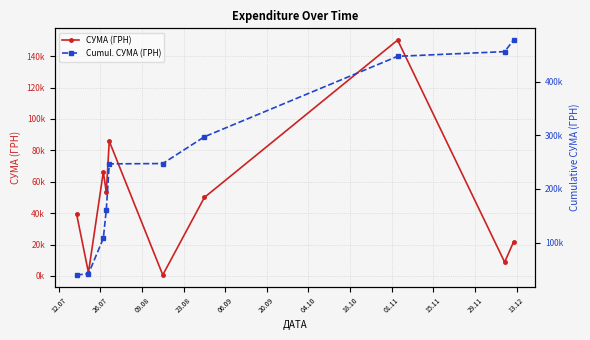

Reading right to left, what are all the values shown in this chart?

СУМА (ГРН): 21581.0	8760.0	150216.7	49993.0	609.0	85804.2	53272.4	66203.0	2122.6	39504.0
Cumul. СУМА (ГРН): 478065.8	456484.8	447724.8	297508.1	247515.1	246906.1	161102.0	107829.6	41626.6	39504.0